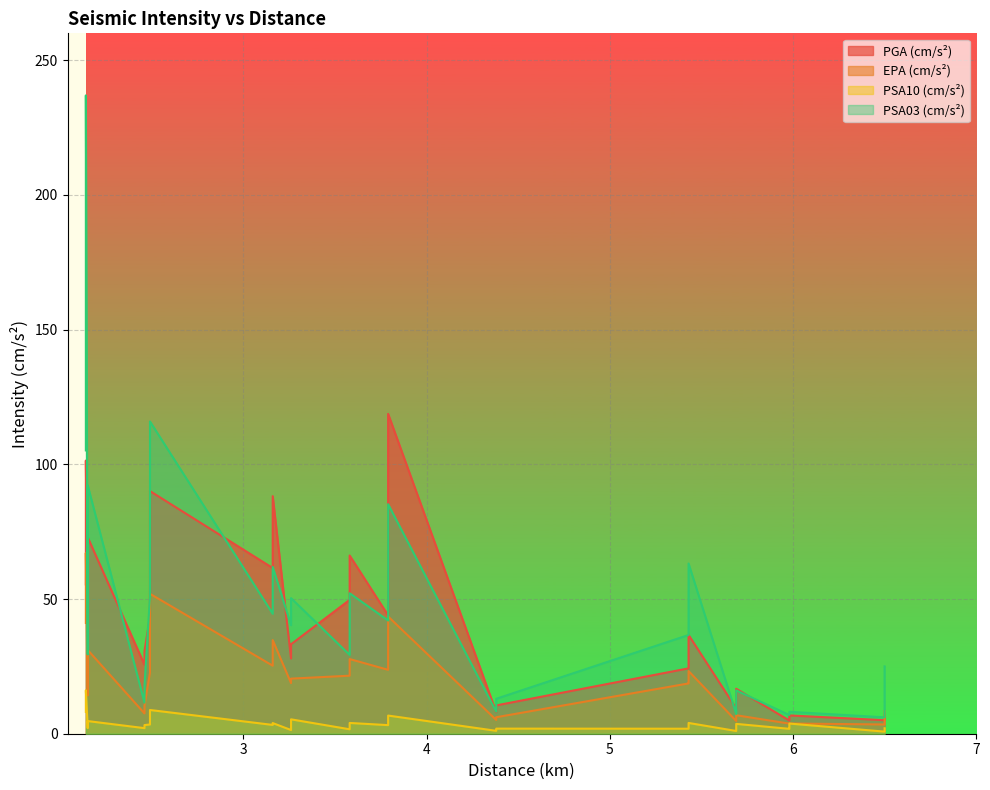

What are all the series names shown in the legend?

PGA (cm/s²), EPA (cm/s²), PSA10 (cm/s²), PSA03 (cm/s²)